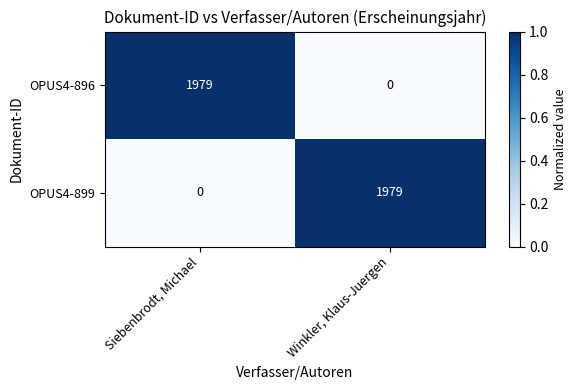

What is the total value across all series at Siebenbrodt, Michael?

1979